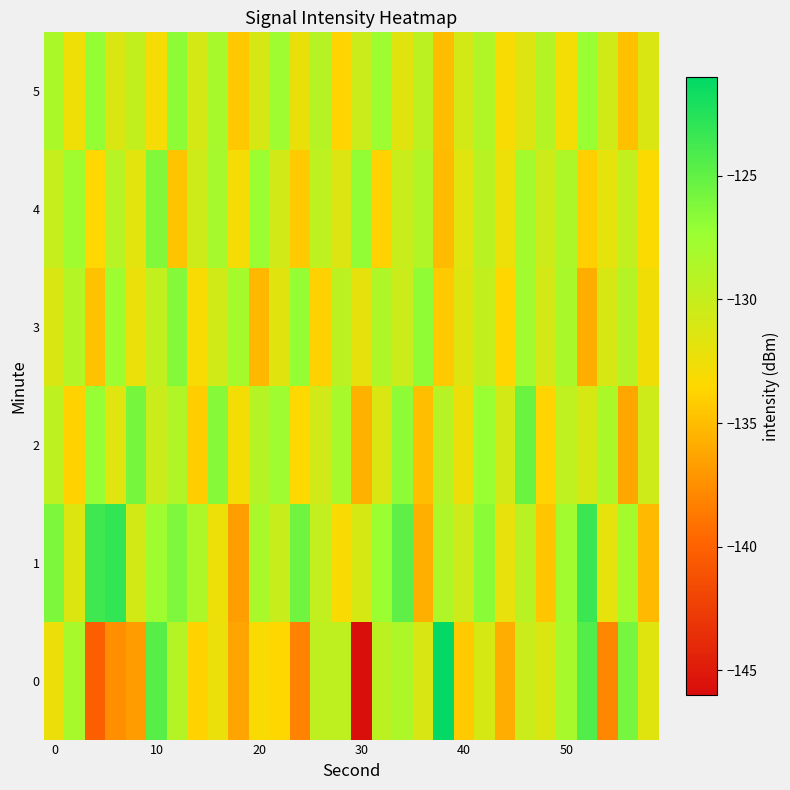

How many distinct data groups are displayed?

6